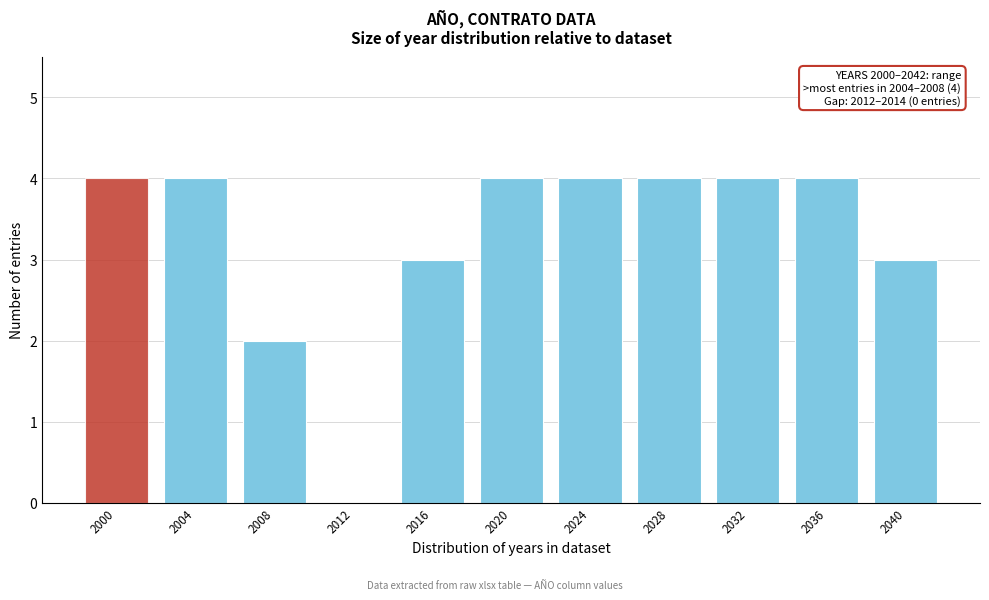

Reading right to left, list all the values displayed in this chart.

2040=3	2036=4	2032=4	2028=4	2024=4	2020=4	2016=3	2012=0	2008=2	2004=4	2000=4